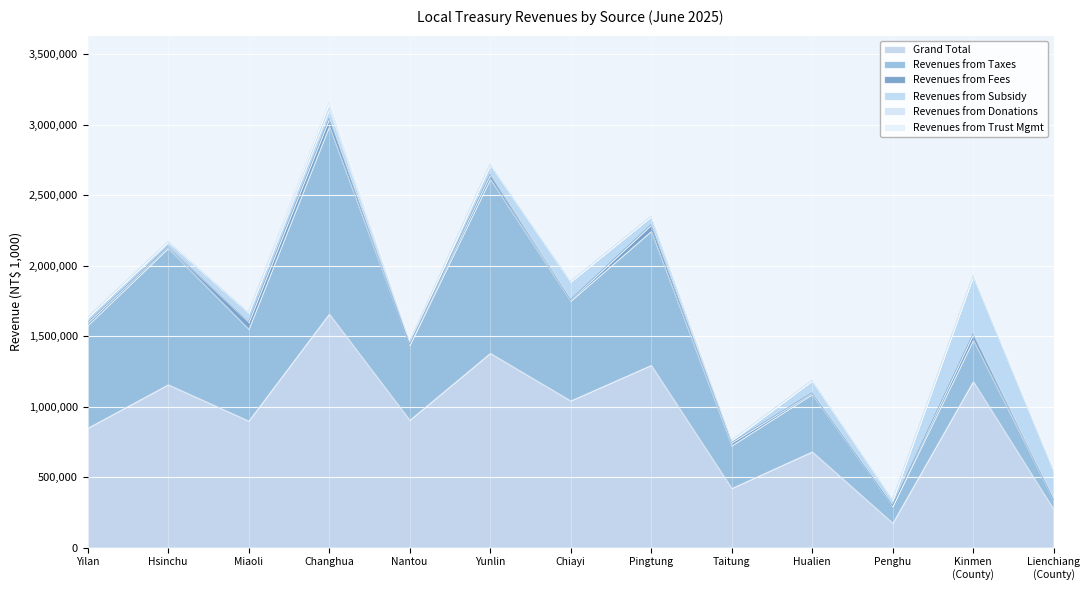

True or false: Revenues from Fees has a value of 5060 at Yilan.

False